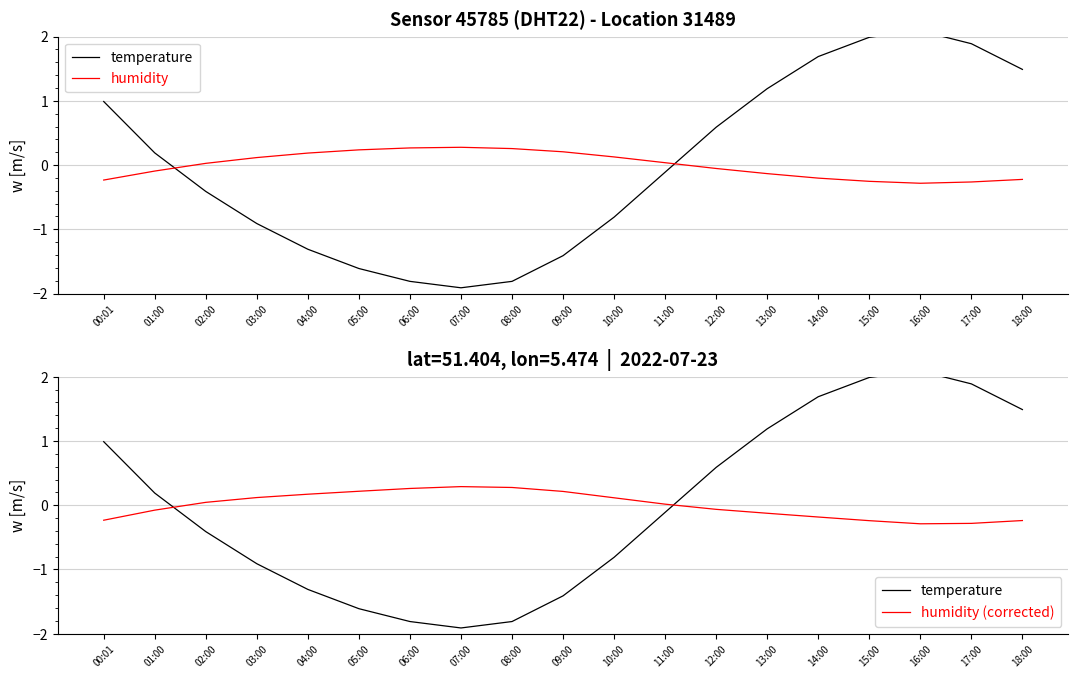

How many values in humidity (corrected) are above zero?

10